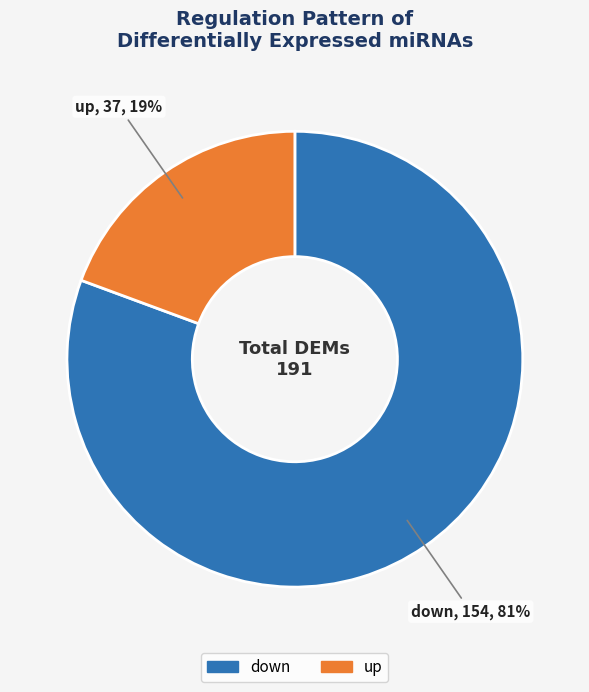

Combined, do up and down account for over 50%?

Yes